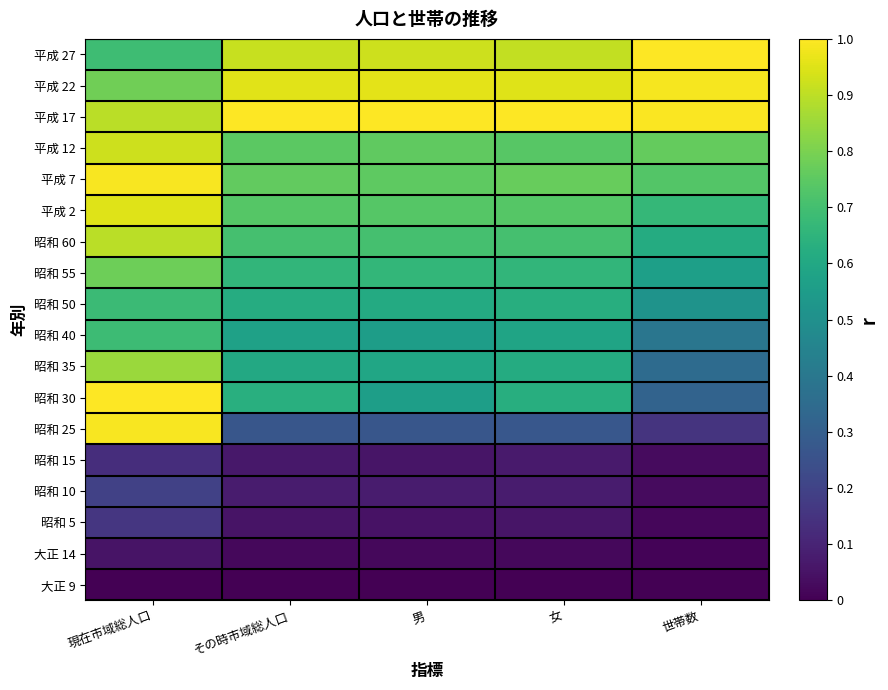

What is the difference between the highest and lowest values at 男?

1.0